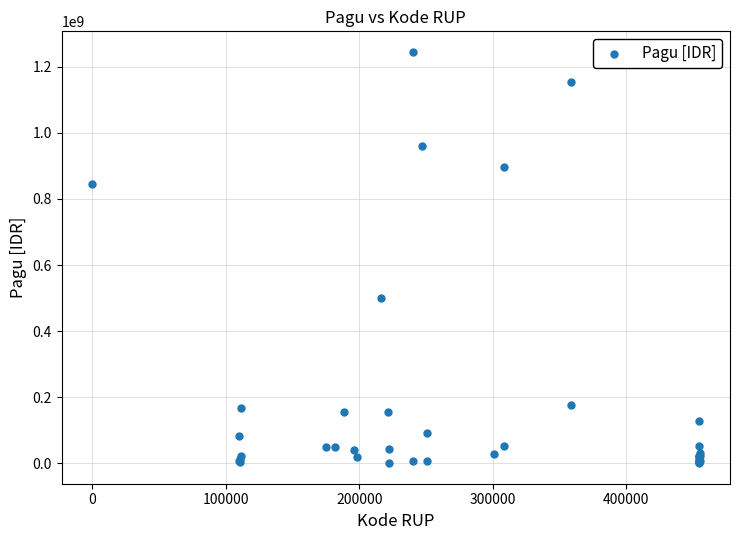

What Y value in the scatter plot is closest to 622840000?

499932000